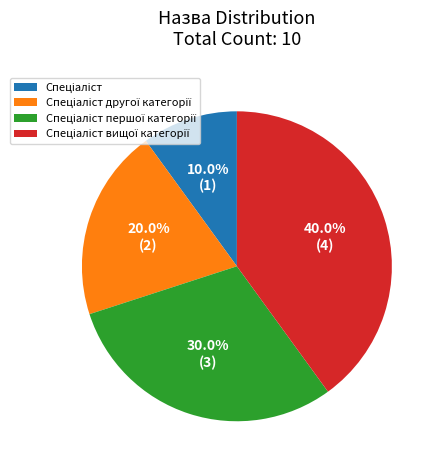

Does any single category account for the majority?

No